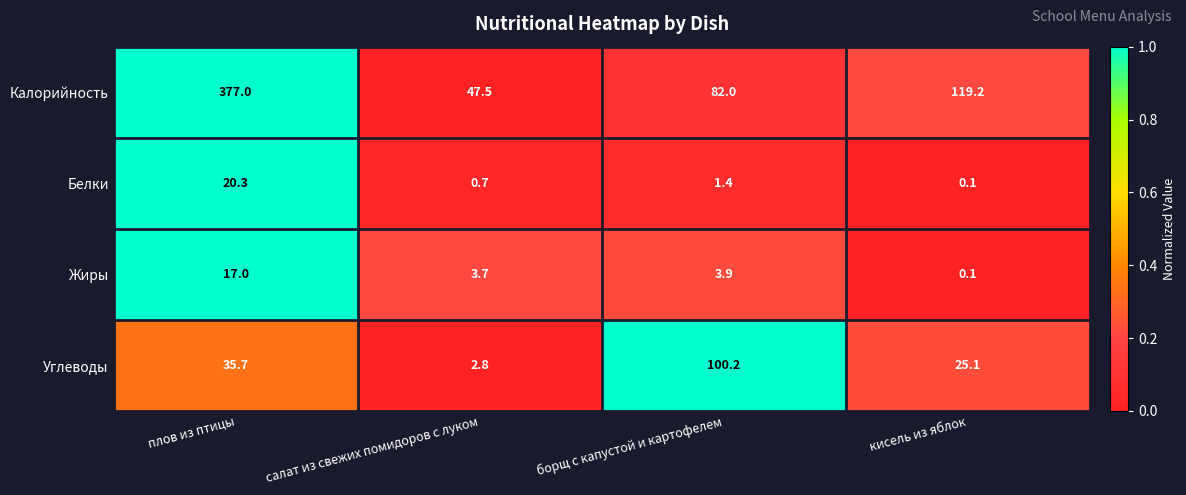

What is the difference between the highest and lowest values at борщ с капустой и картофелем?

98.8